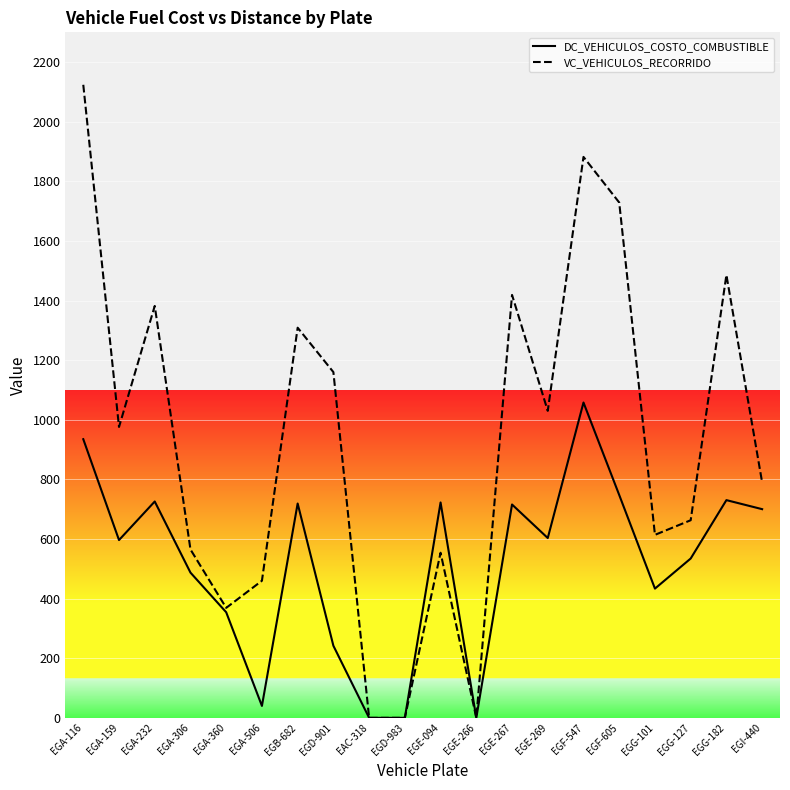

What is the sum of all DC_VEHICULOS_COSTO_COMBUSTIBLE values?

10346.1